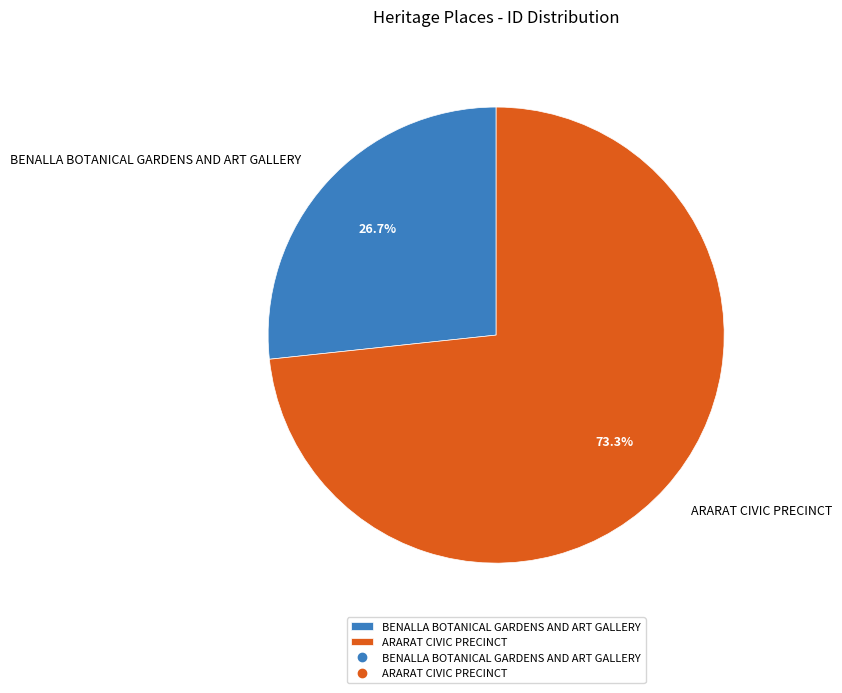

What percentage is NOT represented by ARARAT CIVIC PRECINCT?

26.7%